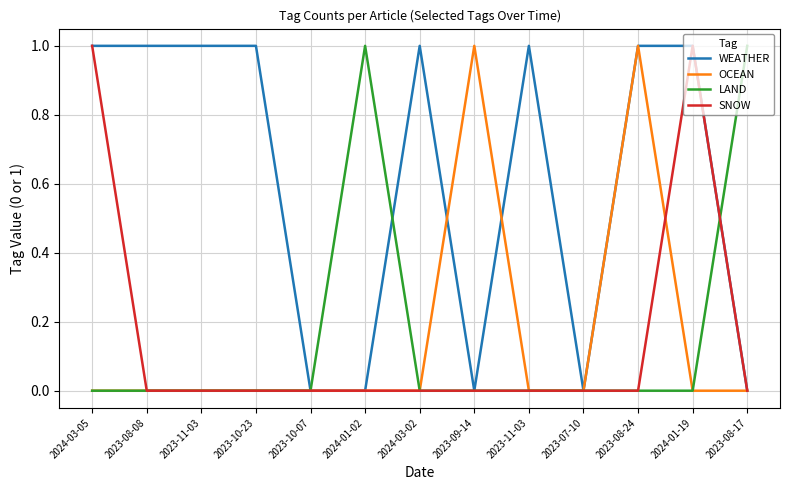

True or false: OCEAN and LAND cross at least once.

False